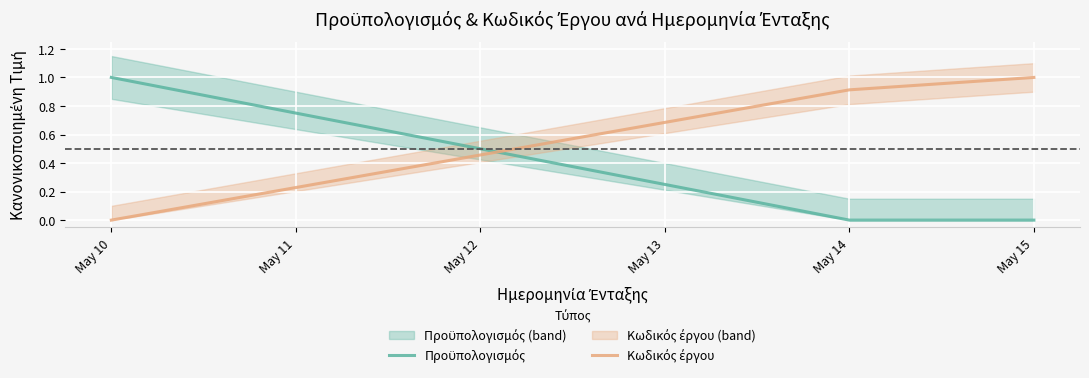

Which series has the widest spread of values?

Προϋπολογισμός